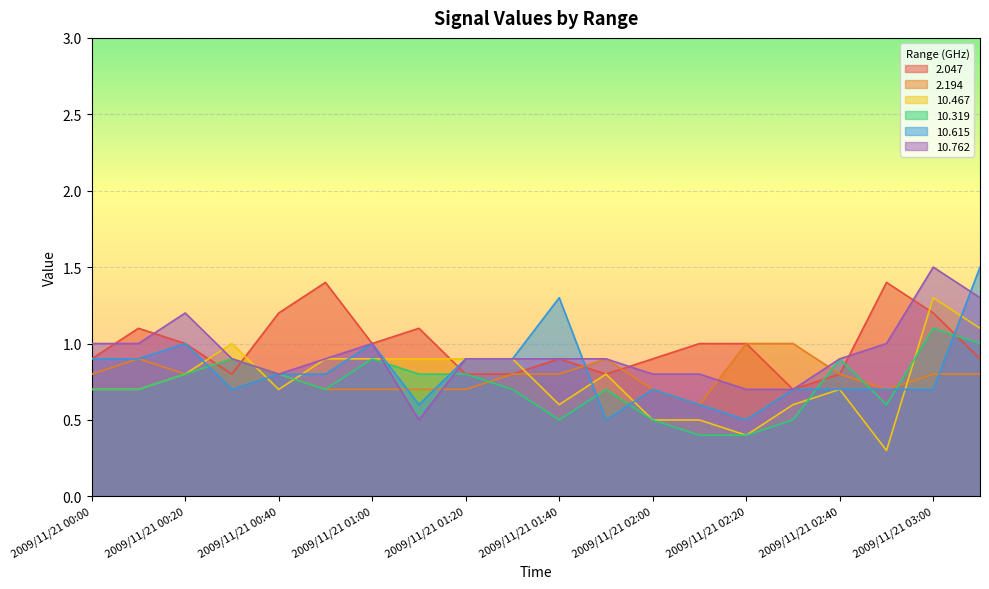

Is it true that  10.319 equals 1.3 at 2009/11/21 01:20?

False